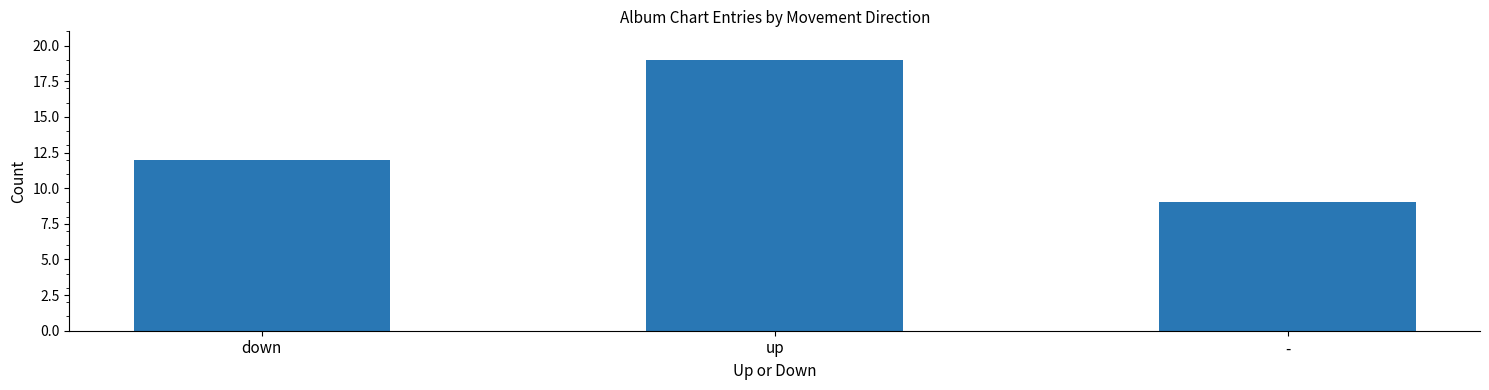

List the labels in order of value, smallest first.

-, down, up